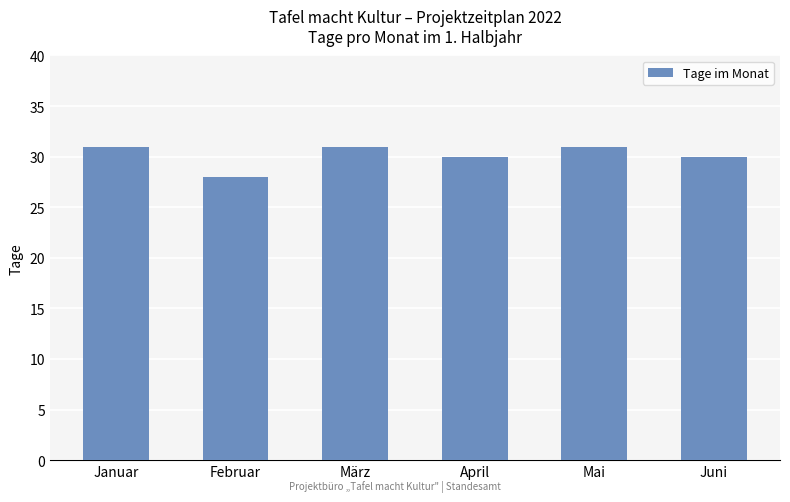

How many distinct data groups are displayed?

1